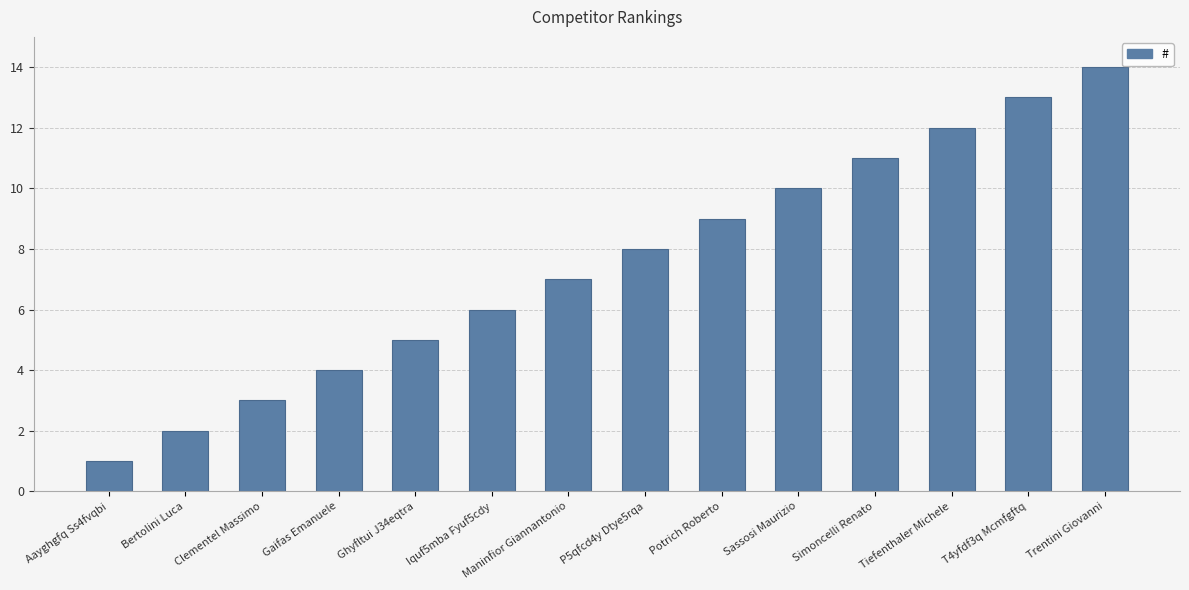

What is the difference between the values at Trentini Giovanni and Iquf5mba Fyuf5cdy?

8